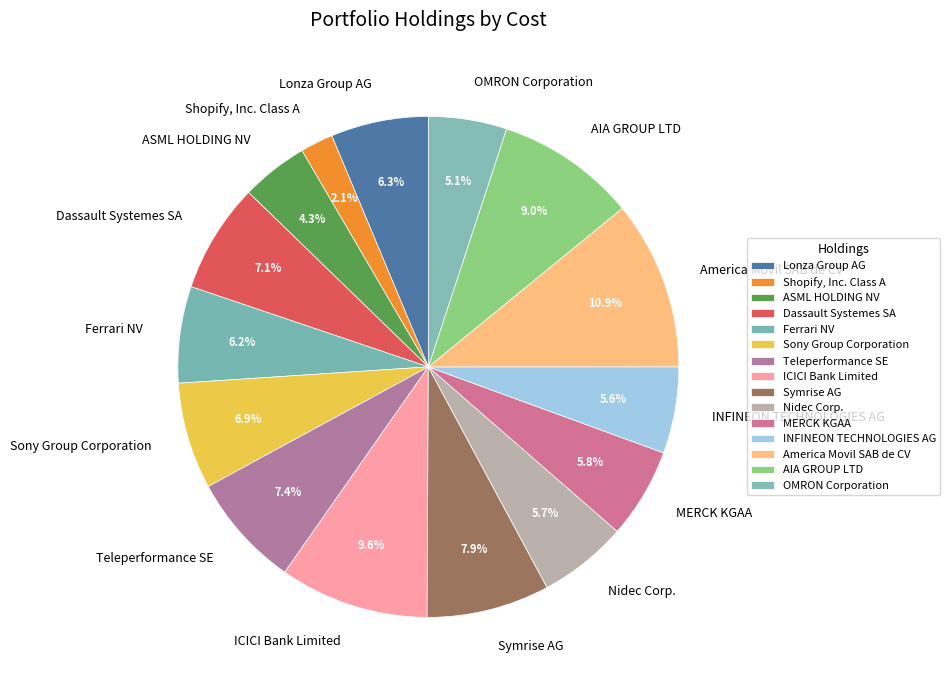

Is Shopify, Inc. Class A the majority of the pie?

No